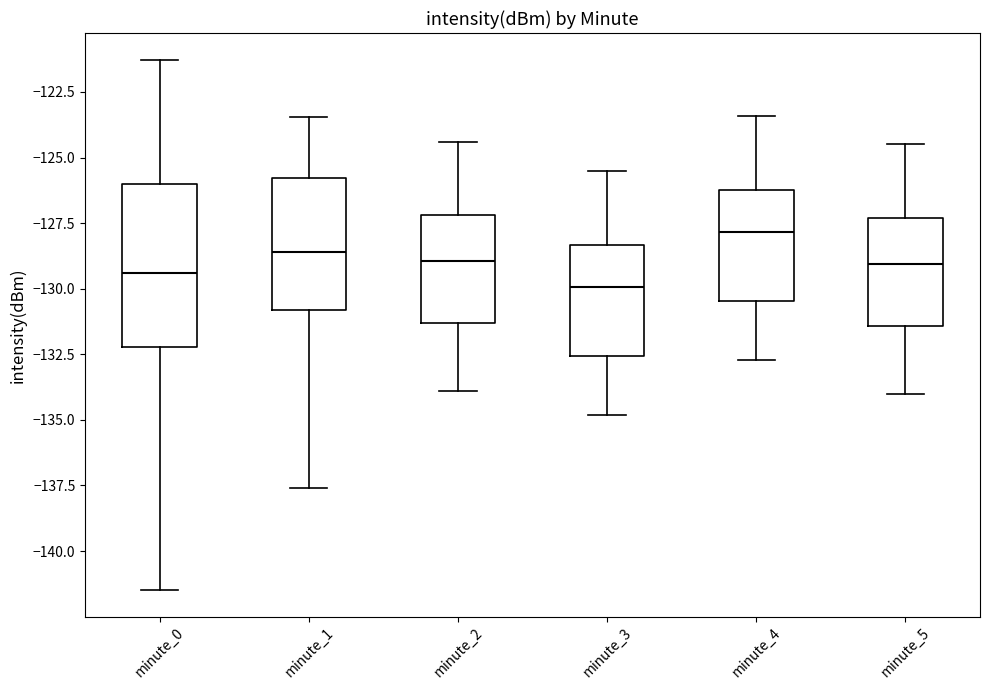

Reading left to right, read every box against the y-axis: the position of its median line, the range the box covers, and the ends of its whiskers. The values are not printed on the chart, so give them approximately, as read against the axis.

minute_0: median -129.5, box -132.0 to -126.0, whiskers -141.5 to -121.5
minute_1: median -128.5, box -131.0 to -126.0, whiskers -137.5 to -123.5
minute_2: median -129.0, box -131.5 to -127.0, whiskers -134.0 to -124.5
minute_3: median -130.0, box -132.5 to -128.5, whiskers -135.0 to -125.5
minute_4: median -128.0, box -130.5 to -126.0, whiskers -132.5 to -123.5
minute_5: median -129.0, box -131.5 to -127.5, whiskers -134.0 to -124.5